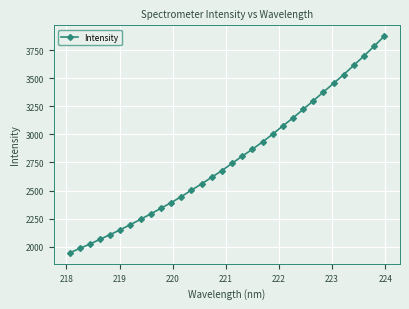

What is the value of the 13th point from the left?

2503.7